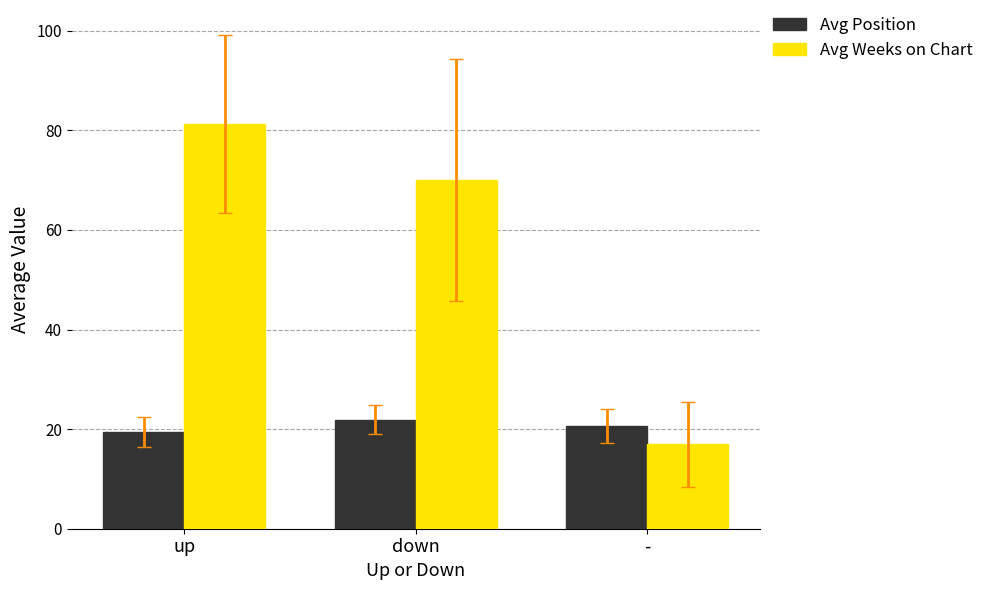

The Avg Position series shows 8.2 at -. True or false?

False